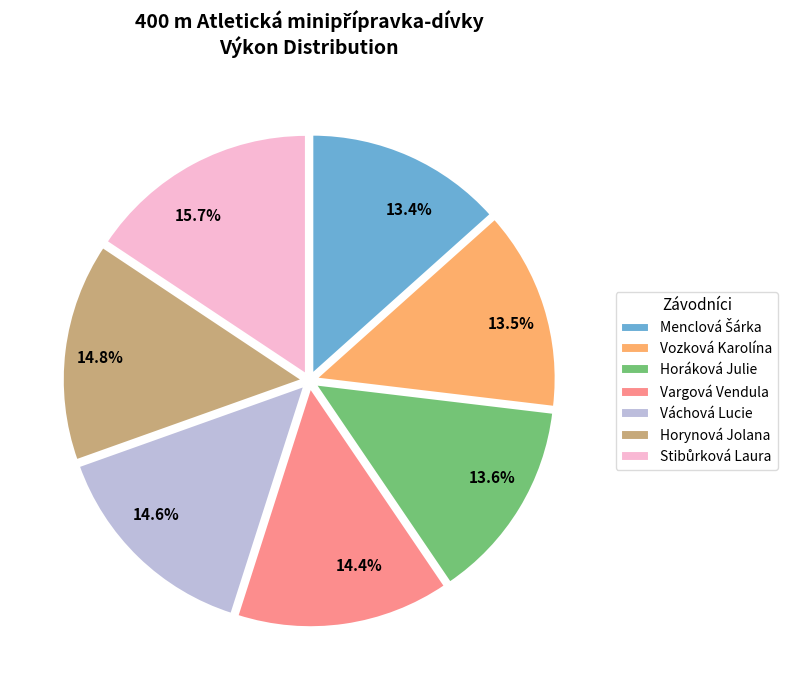

What percentage is NOT represented by Horáková Julie?

86.4%